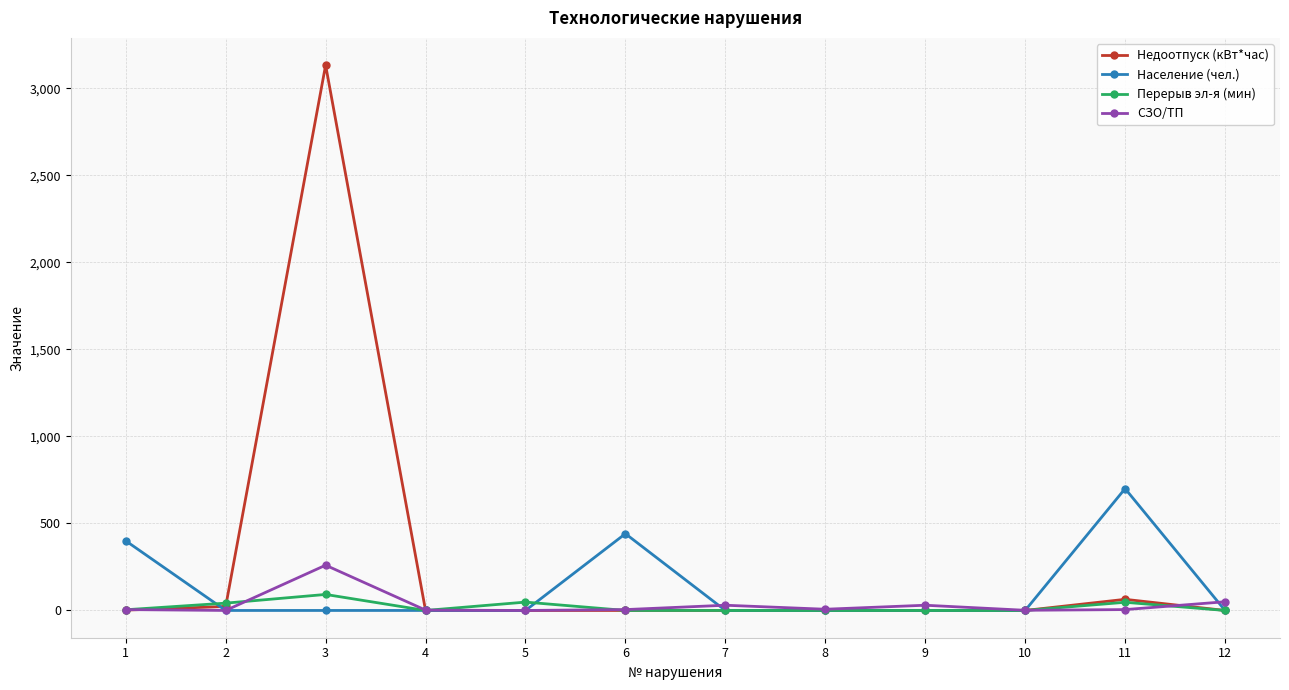

Count the number of categories in the chart.

12